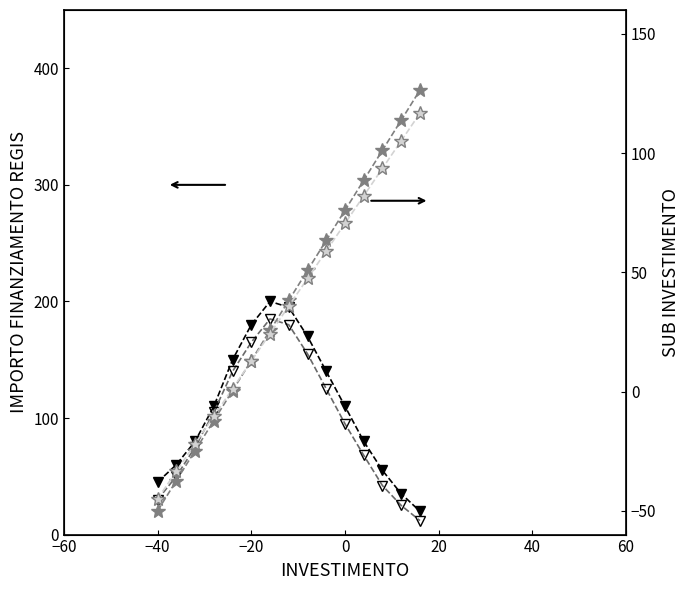

The value of SUB INVESTIMENTO at −20 is 51.0. True or false?

False